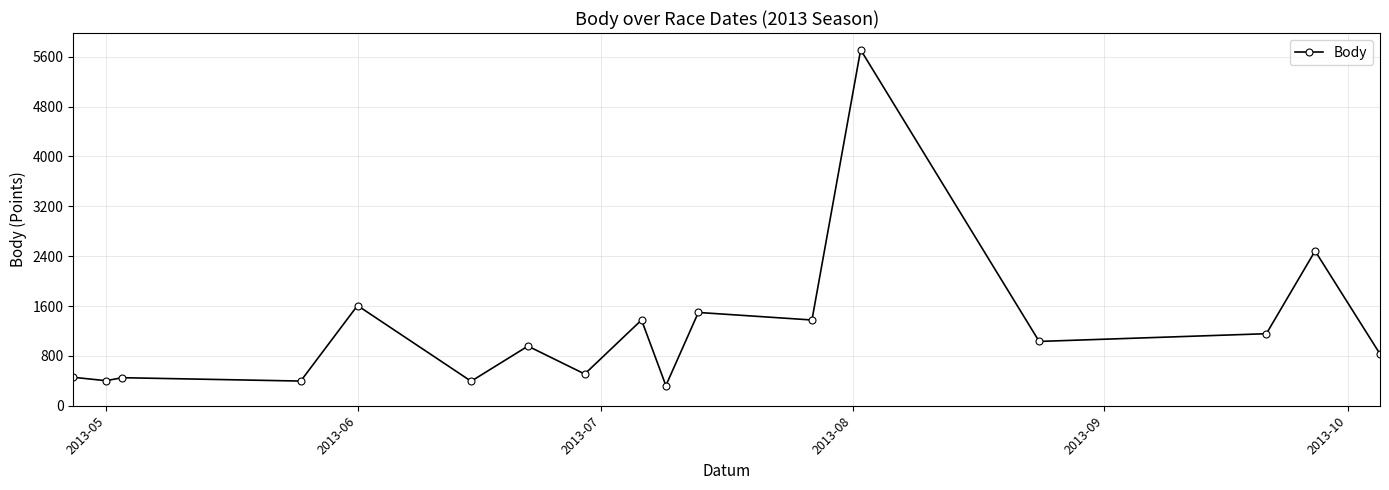

What is the value of the 13th point from the left?

5712